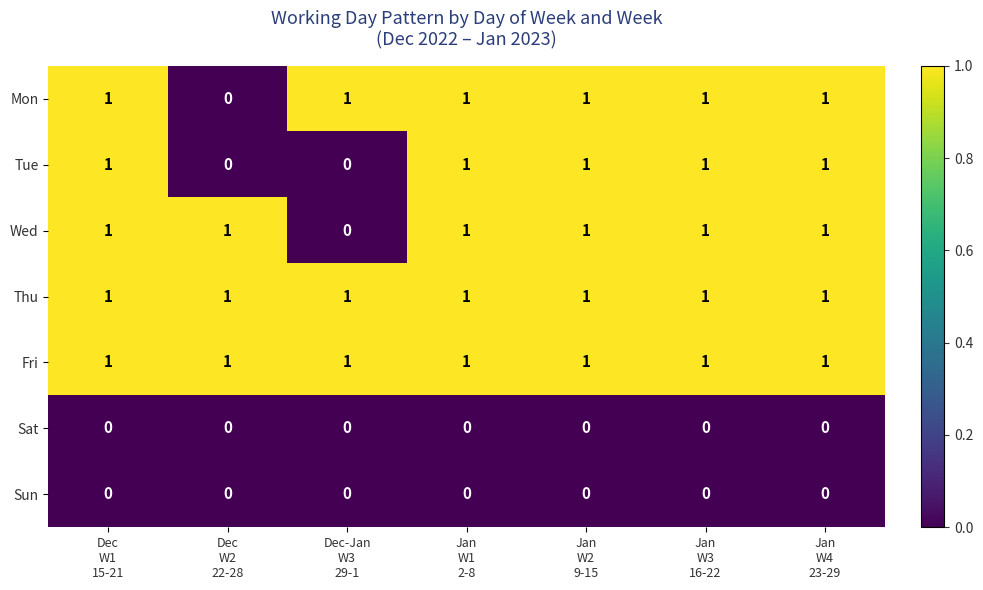

What is the sum of all Thu values?

7